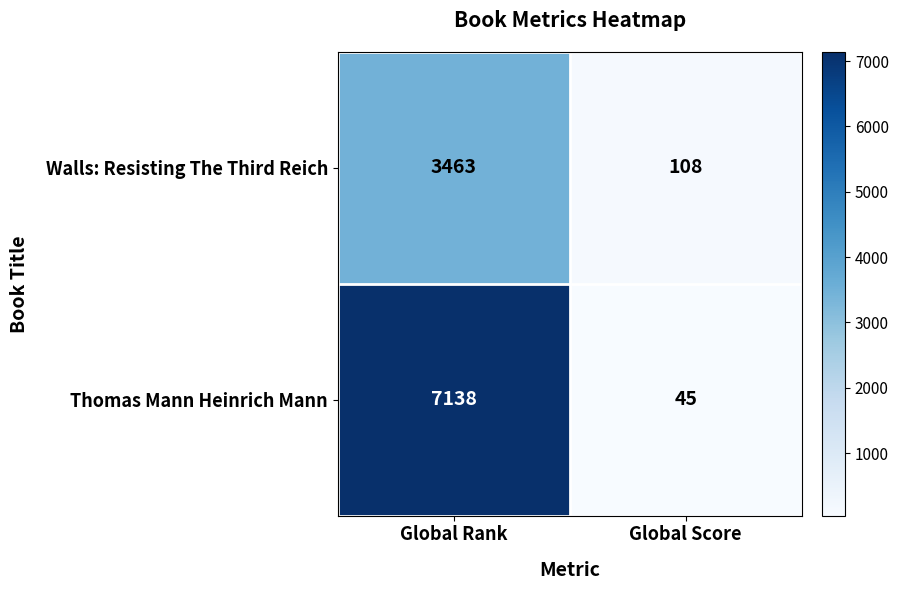

True or false: Thomas Mann Heinrich Mann has a value of 2369 at Global Rank.

False